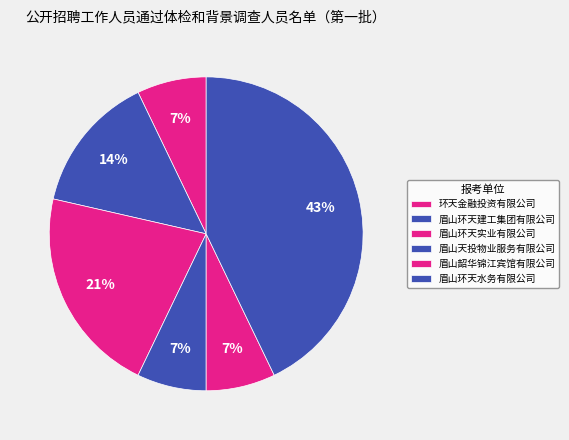

Count the number of slices in the pie.

6